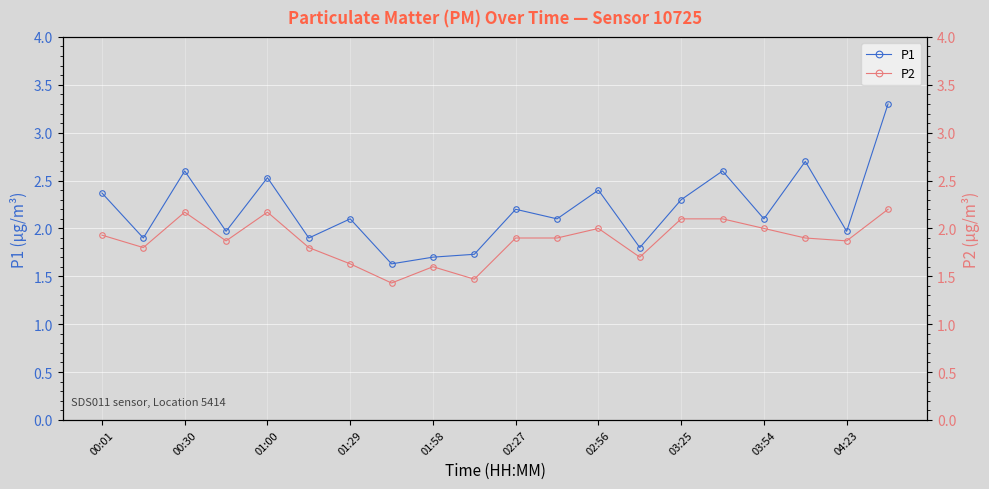

In P2, how many points are lower than both neighbors (excluding endpoints)?

6